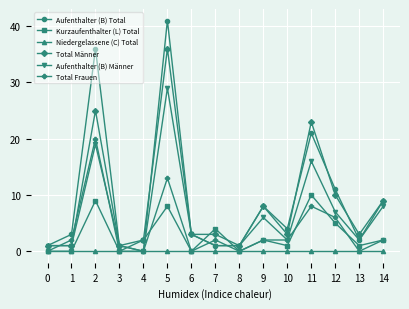

List the series in order of their peak value, highest first.

Aufenthalter (B) Total, Total Männer, Aufenthalter (B) Männer, Total Frauen, Kurzaufenthalter (L) Total, Niedergelassene (C) Total